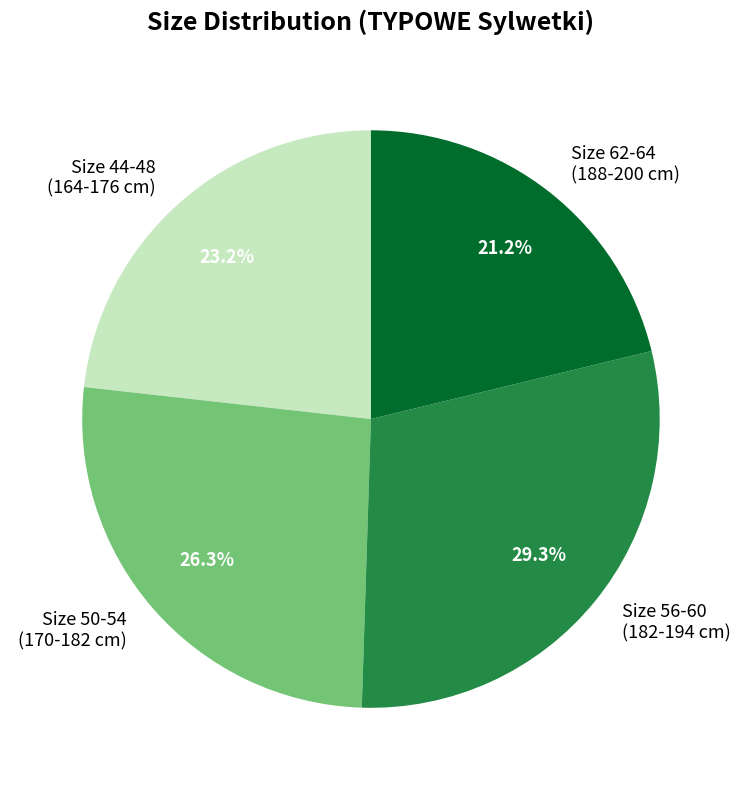

Does any single category account for the majority?

No